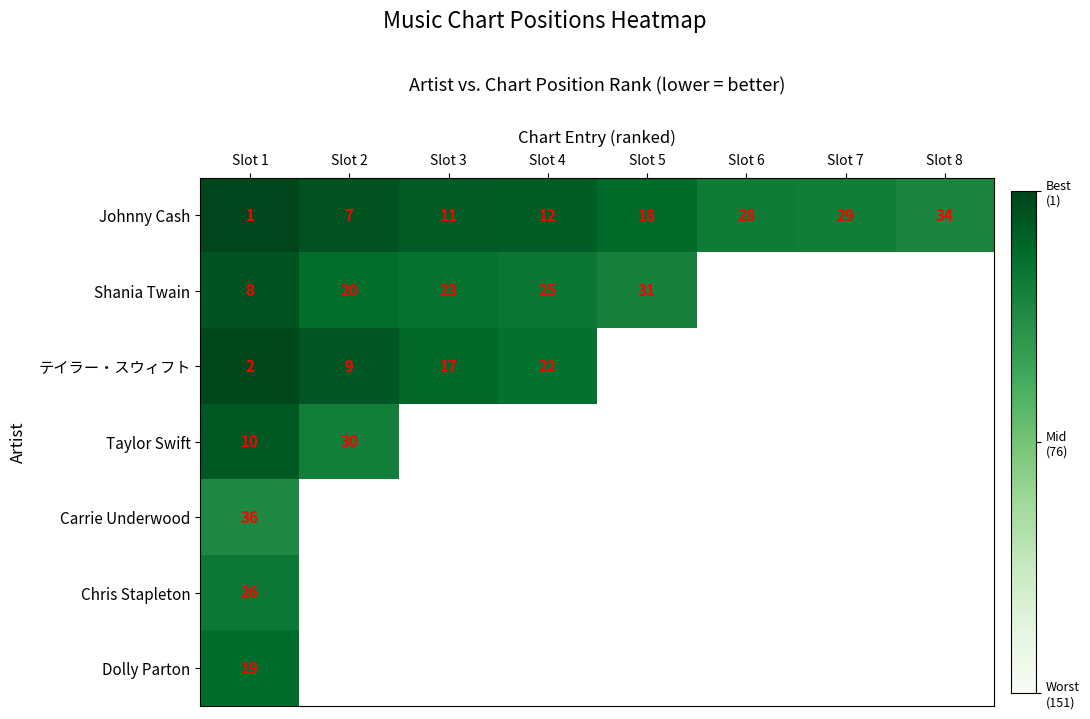

Count the number of data series in this chart.

7